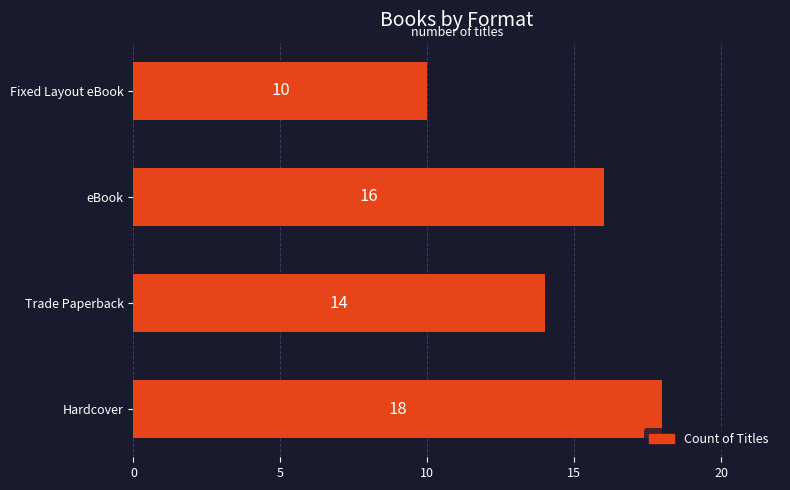

What is the sum of the values at Hardcover and eBook?

34